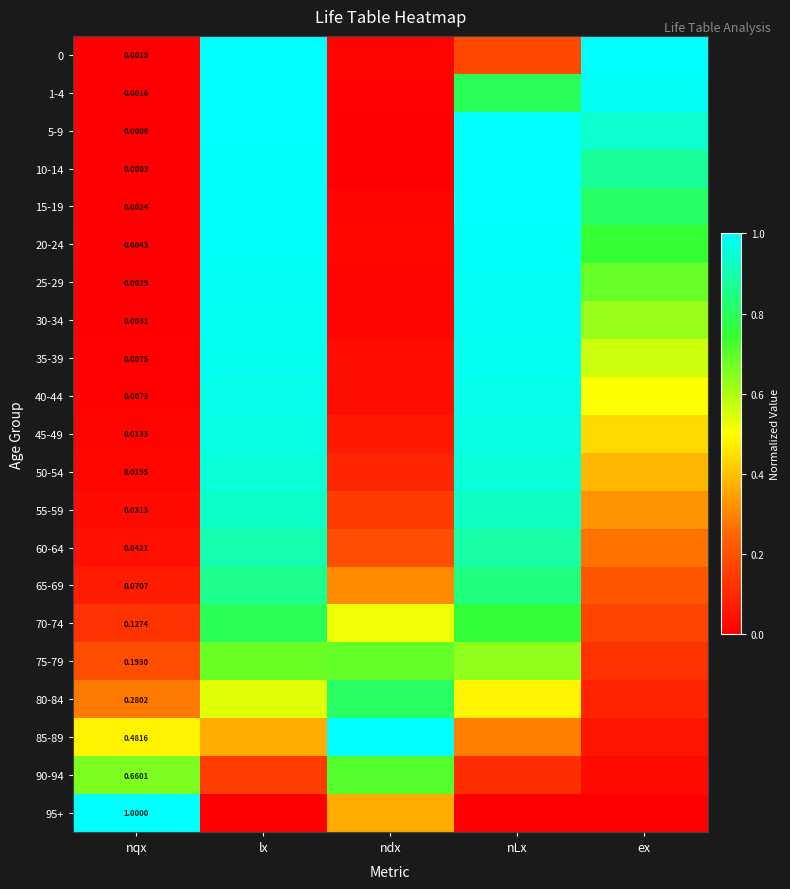

Rank the series by their maximum value, from highest to lowest.

0, 5-9, 85-89, 95+, 10-14, 15-19, 1-4, 20-24, 25-29, 30-34, 35-39, 40-44, 45-49, 50-54, 55-59, 60-64, 65-69, 80-84, 70-74, 90-94, 75-79